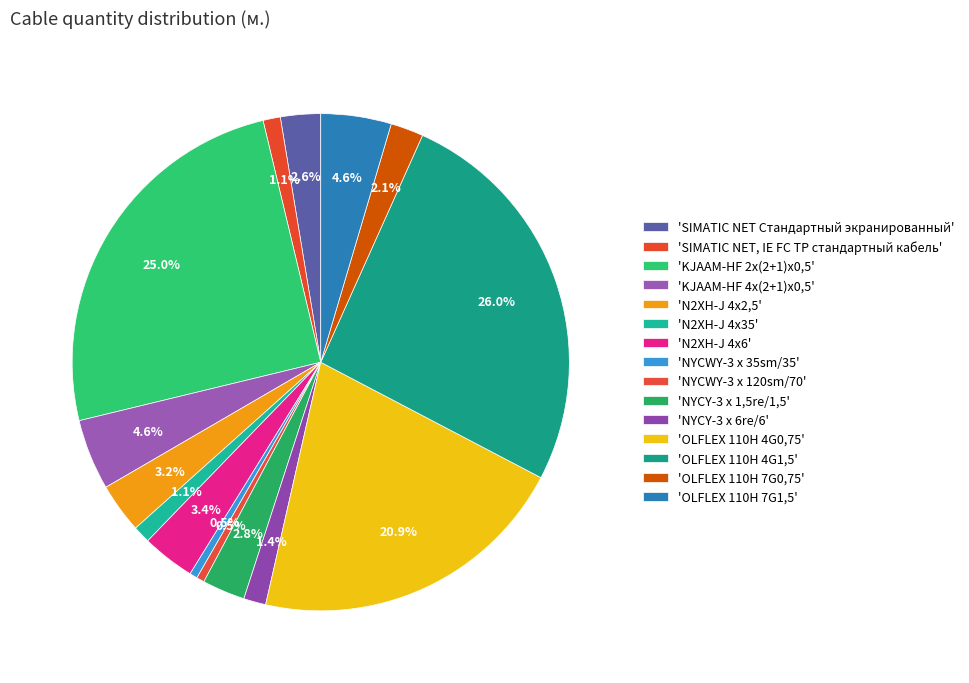

Which category has the smallest portion of the pie?

NYCWY-3 x 35sm/35